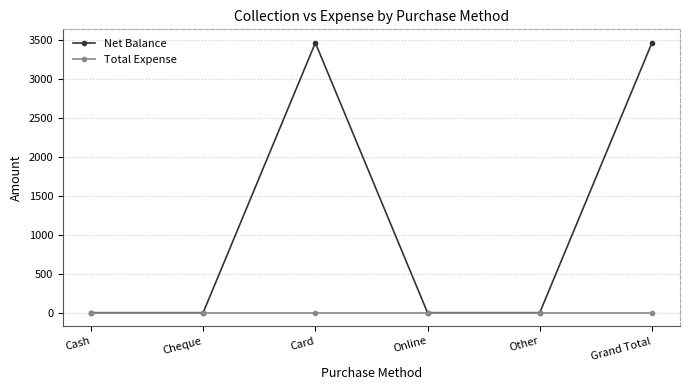

Which series has the largest total across all categories?

Net Balance